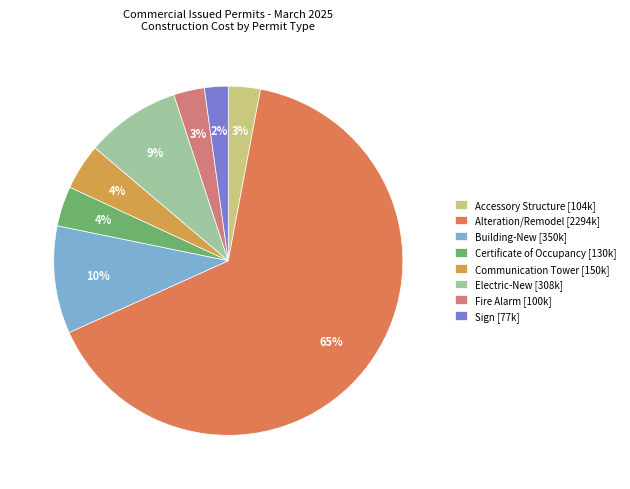

True or false: Building-New accounts for 20% of the total.

False